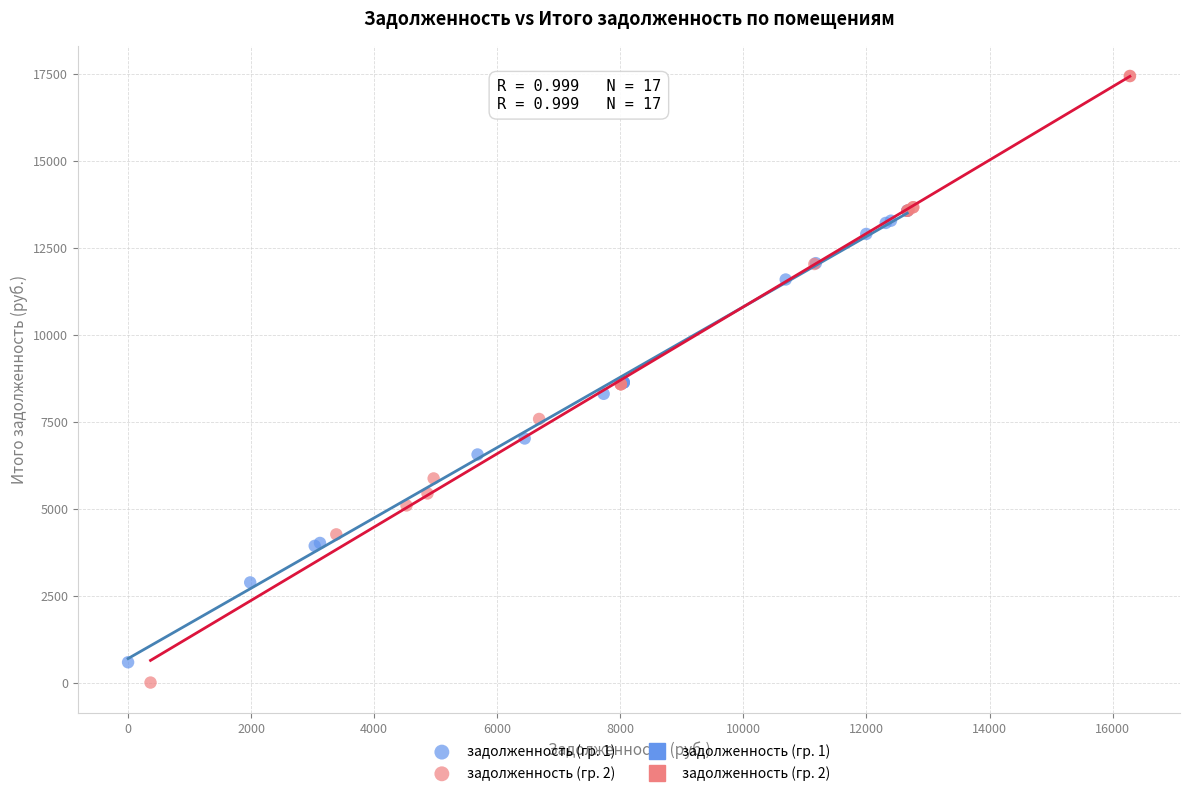

Which series has the largest Y range (max minus min)?

задолженность (гр. 2)